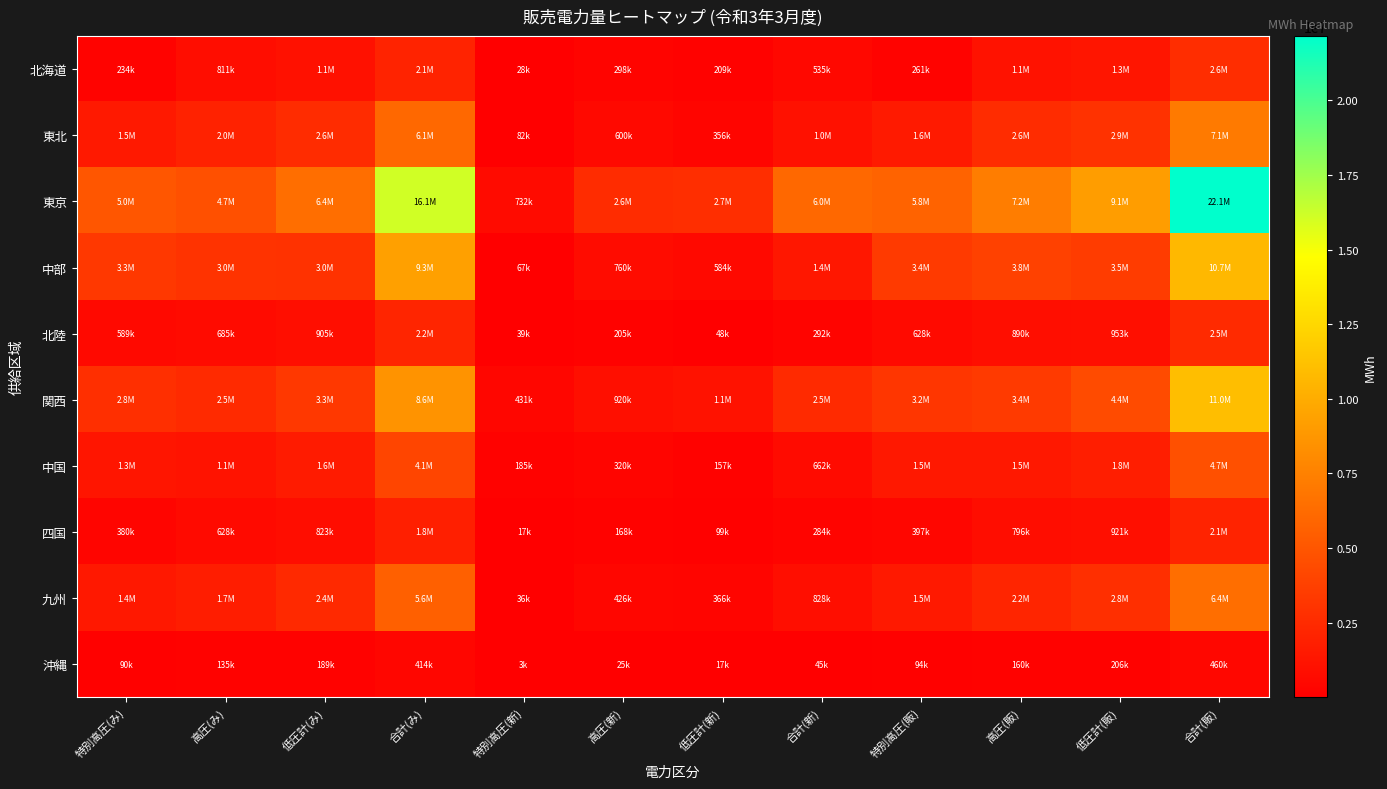

How many series are shown in this chart?

10